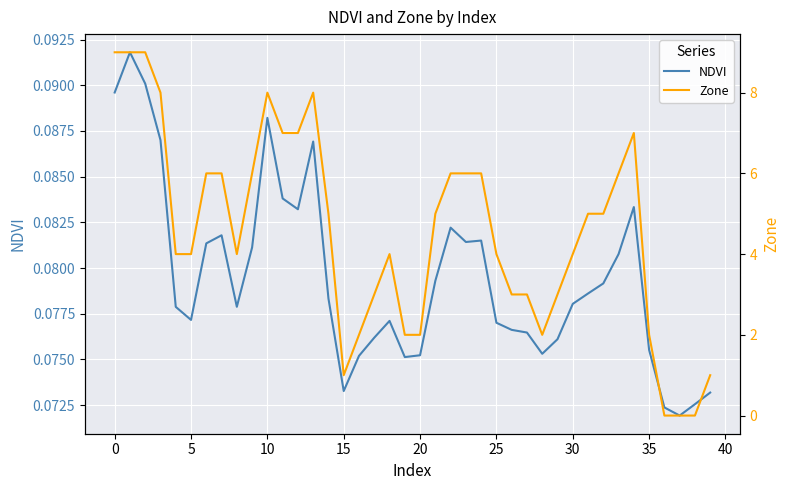

What are all the series names shown in the legend?

NDVI, Zone